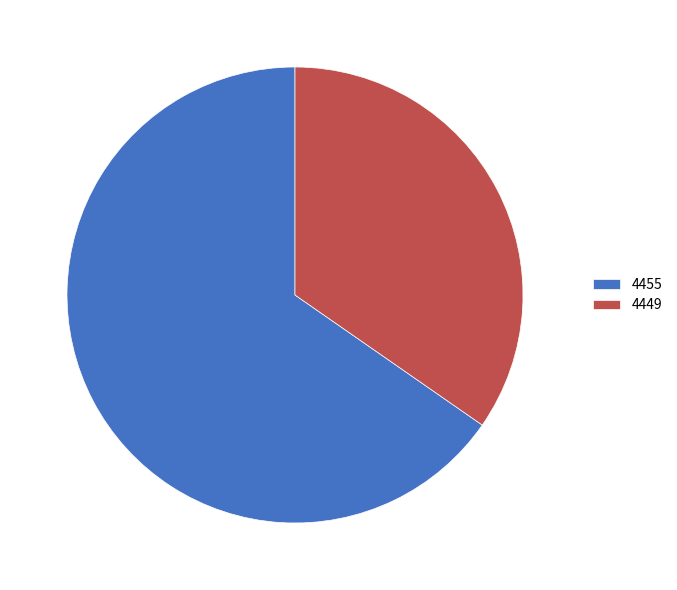

What is the ratio of the value at 4455 to the value at 4449?

1.9